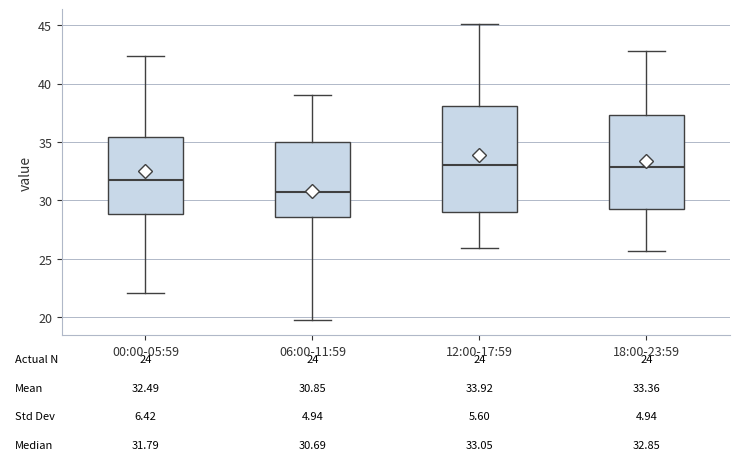

Comparing the boxes themselves (not the whiskers), which one is the tallest?

12:00-17:59